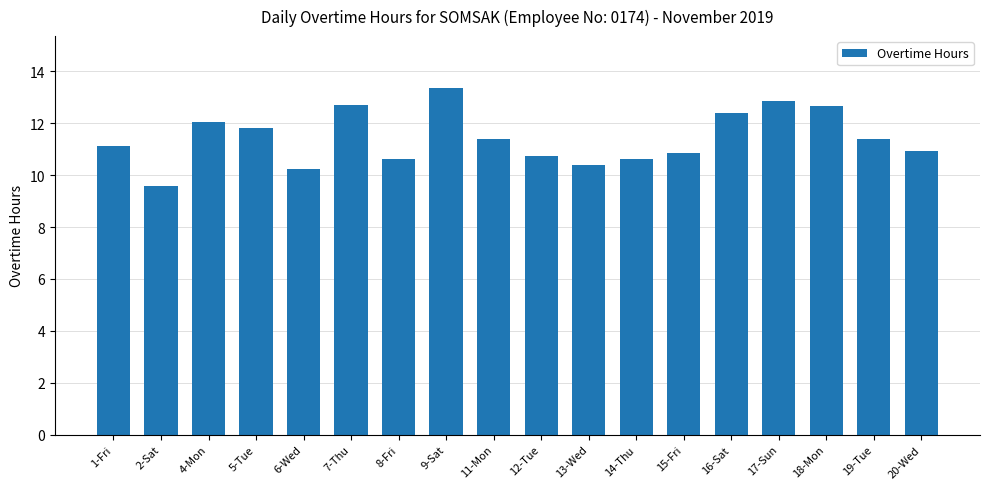

Does the chart contain stacked bars?

No